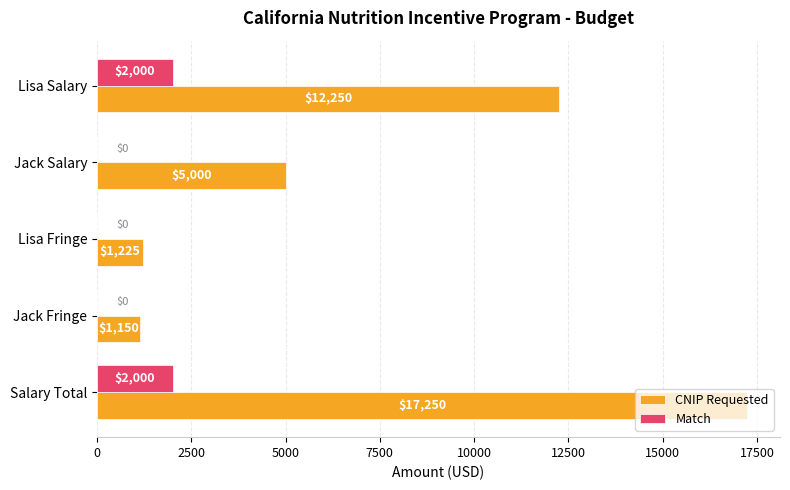

How many categories are shown in the chart?

5